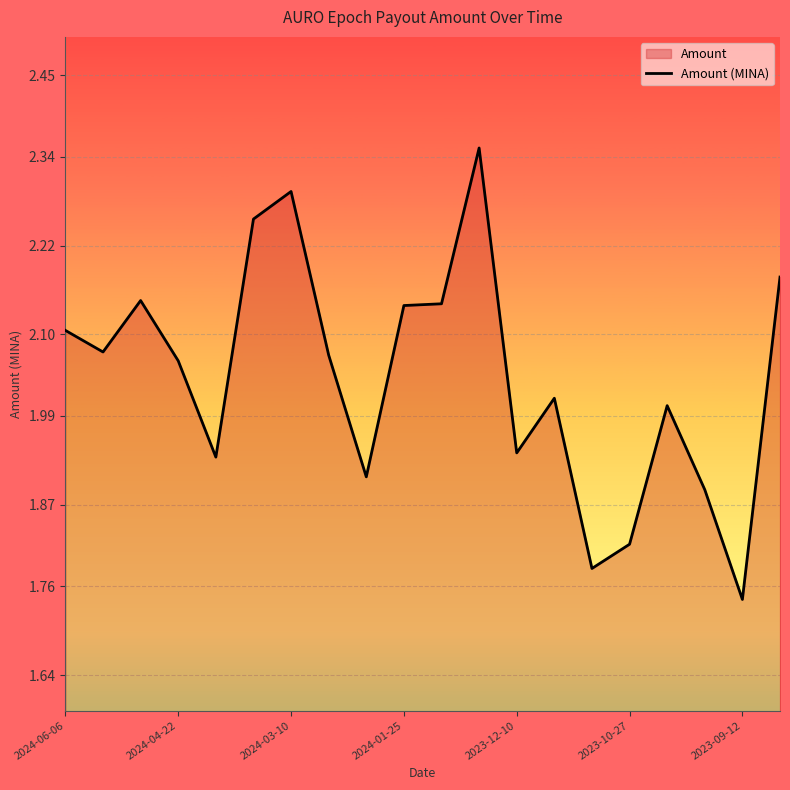

Approximately how many times larger is the value at 2024-06-06 compared to 2023-12-10?

1.1